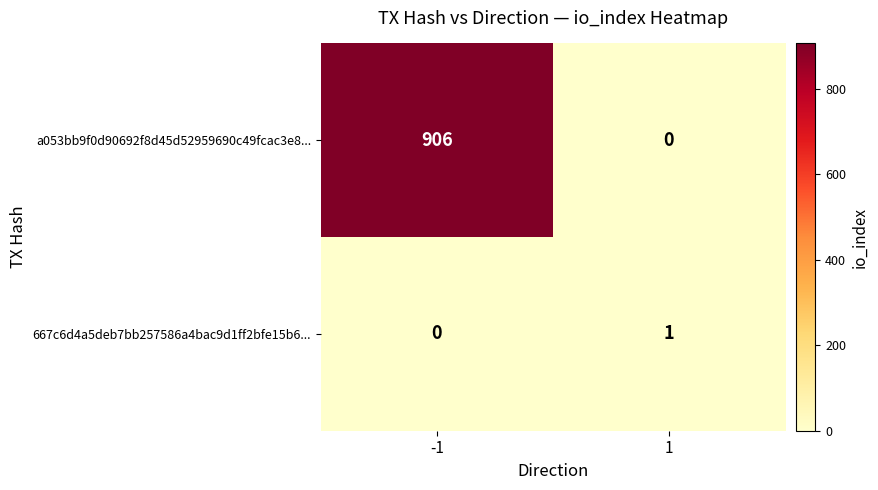

What is the spread (max minus min) of values at -1?

906